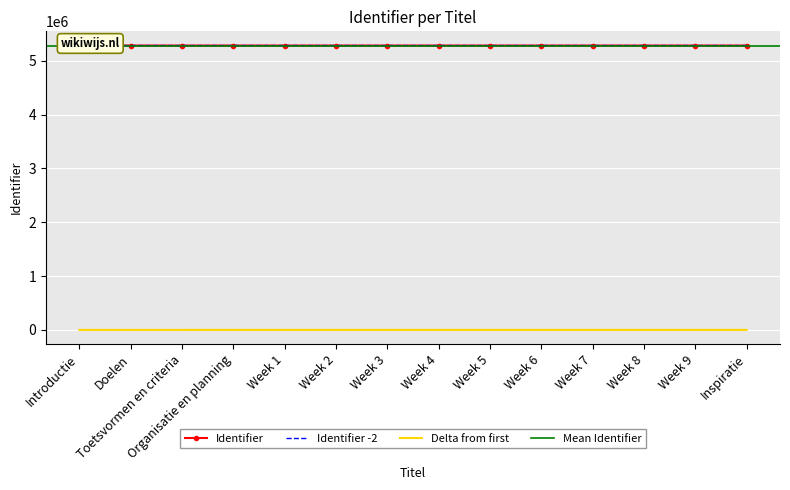

Rank the categories by value from highest to lowest.

Inspiratie, Week 9, Week 8, Week 7, Week 6, Week 5, Week 4, Week 3, Week 2, Week 1, Organisatie en planning, Toetsvormen en criteria, Doelen, Introductie